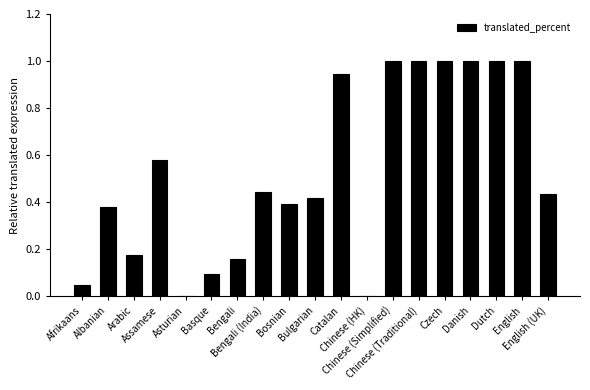

How many distinct data groups are displayed?

1